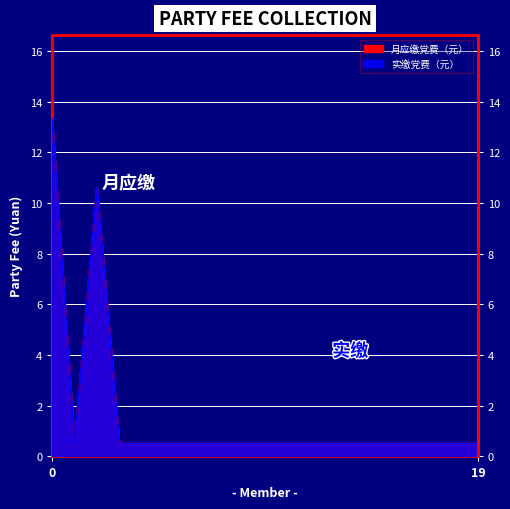

Rank the categories by 月应缴党费（元） value from lowest to highest.

李云学, 孙立恒, 梁宏伟, 陈轲, 刘胜楠, 王国雨, 李广荣, 沈玉海, 孙立刚, 孙继权, 王素坤, 于景刚, 张万礼, 张万忠, 张永福, 张子顺, 白国安, 布庆奎, 张学军, 孙立波